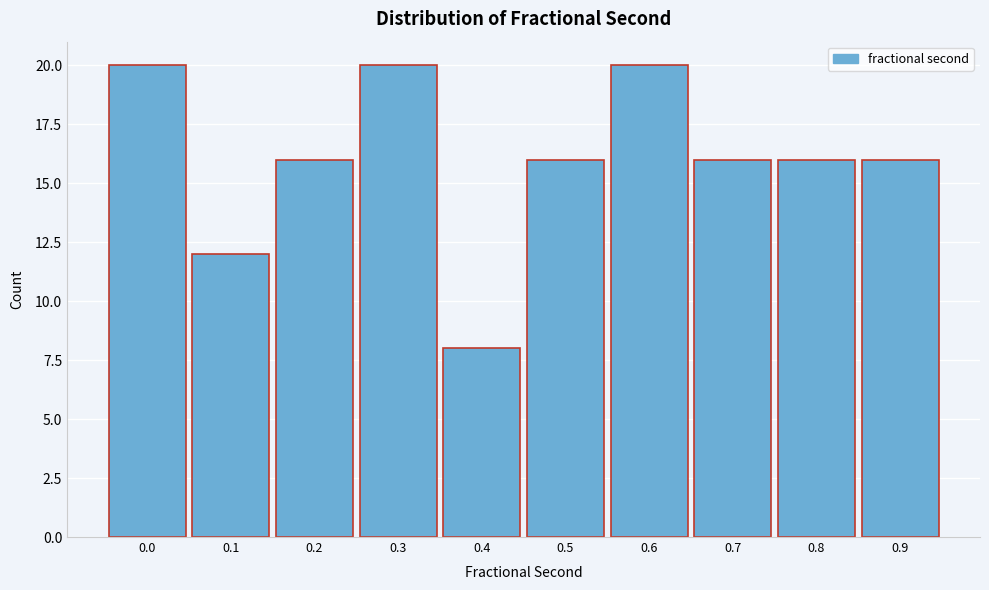

Reading left to right, transcribe all the data shown in this chart.

20	12	16	20	8	16	20	16	16	16